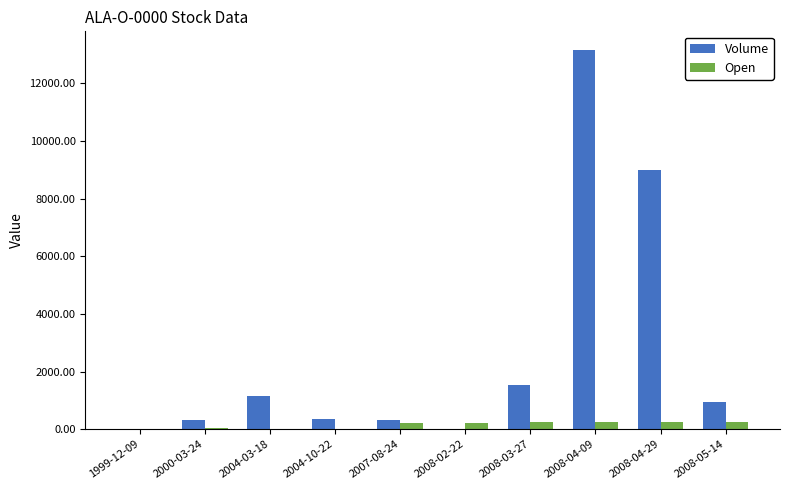

Between 2004-10-22 and 2008-04-29, which series saw the biggest shift?

Volume